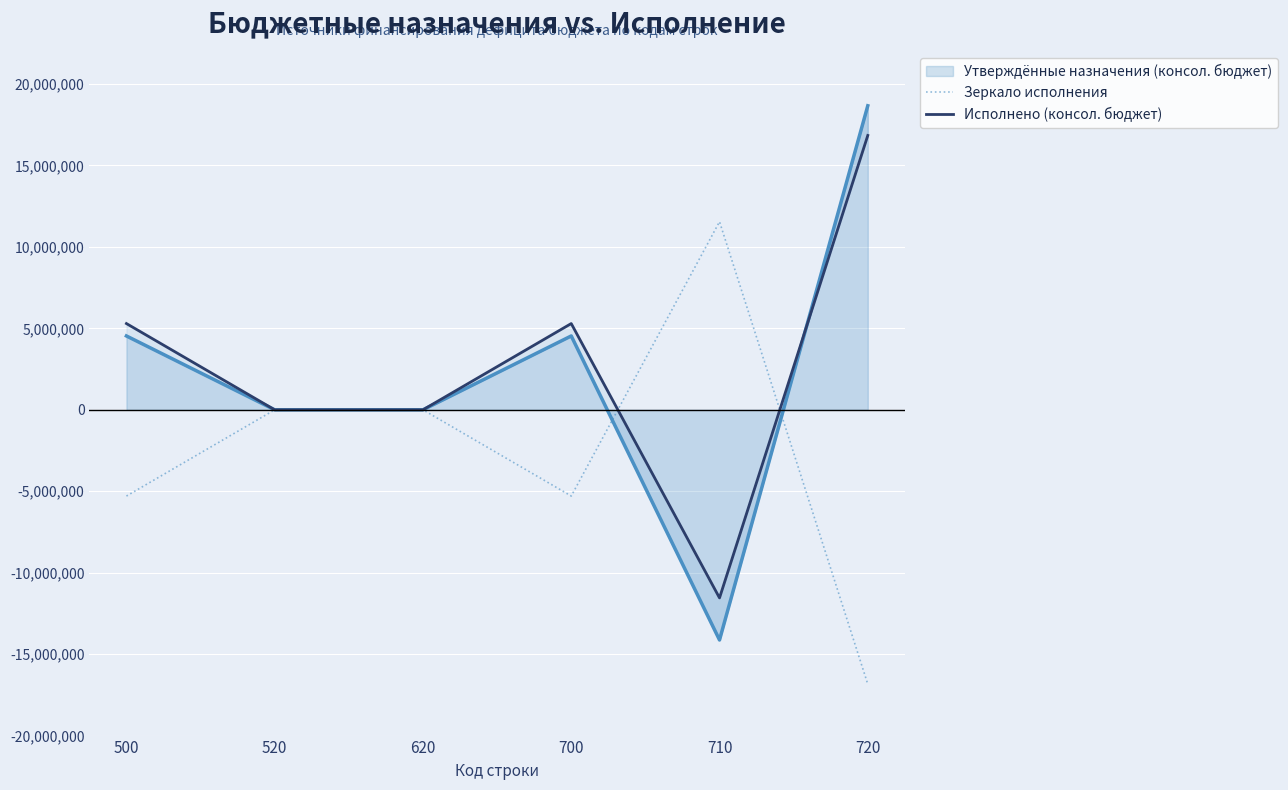

At how many categories does at least one series exceed -9548110?

6